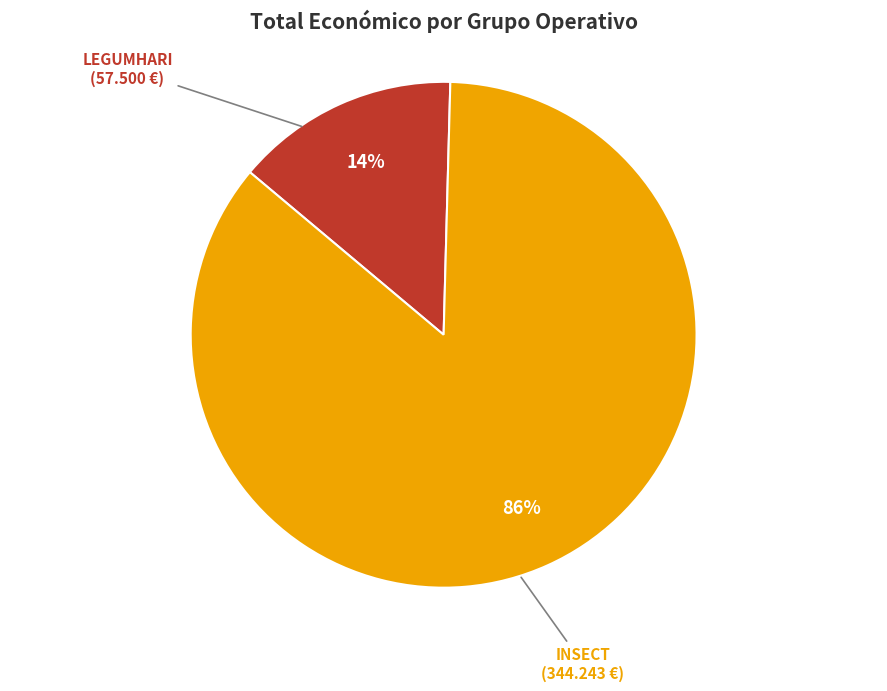

Rank the categories by value from highest to lowest.

INSECT, LEGUMHARI